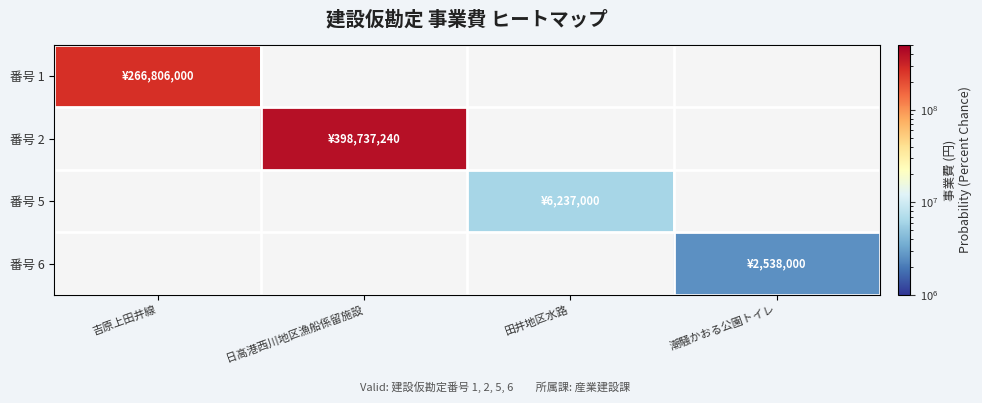

Is it true that 番号 2 equals 398737240.0 at 日高港西川地区漁船係留施設?

True